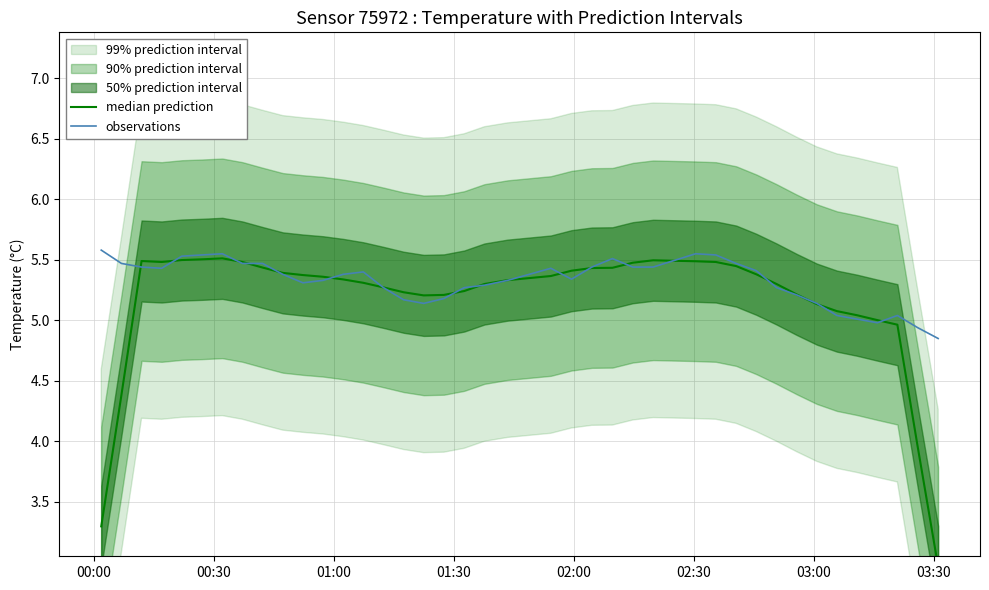

What is the highest value of the observations series?

5.6